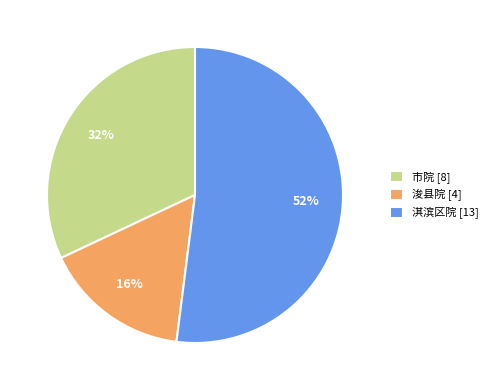

Which slice represents more than half of the pie?

淇滨区院